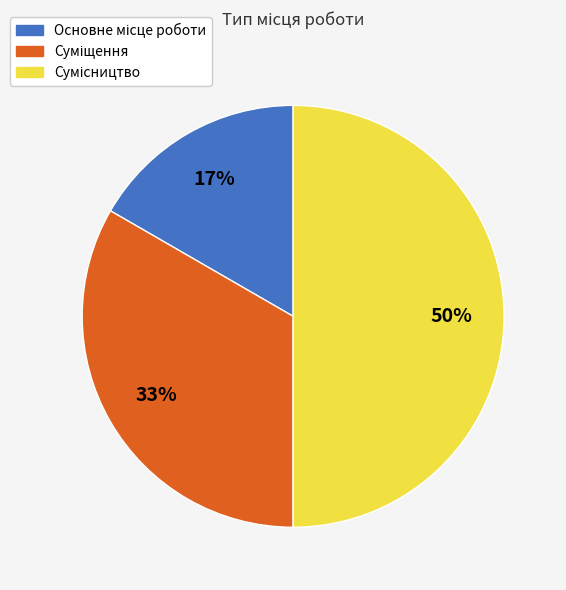

To the nearest percent, what is the difference between the largest and smallest slice percentages?

33%